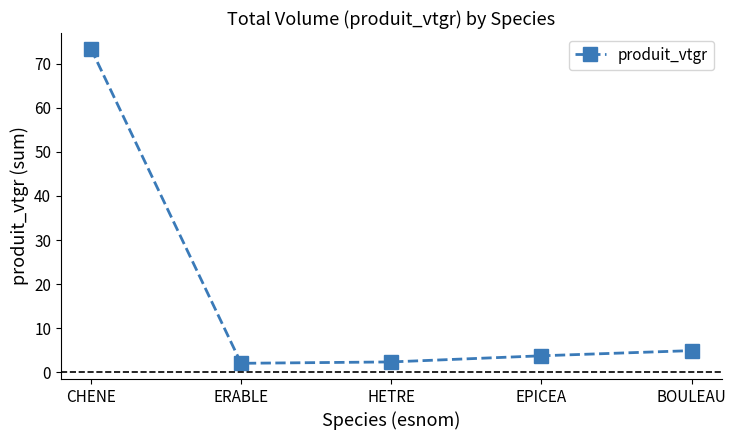

Does the chart display data point markers on the line(s)?

Yes